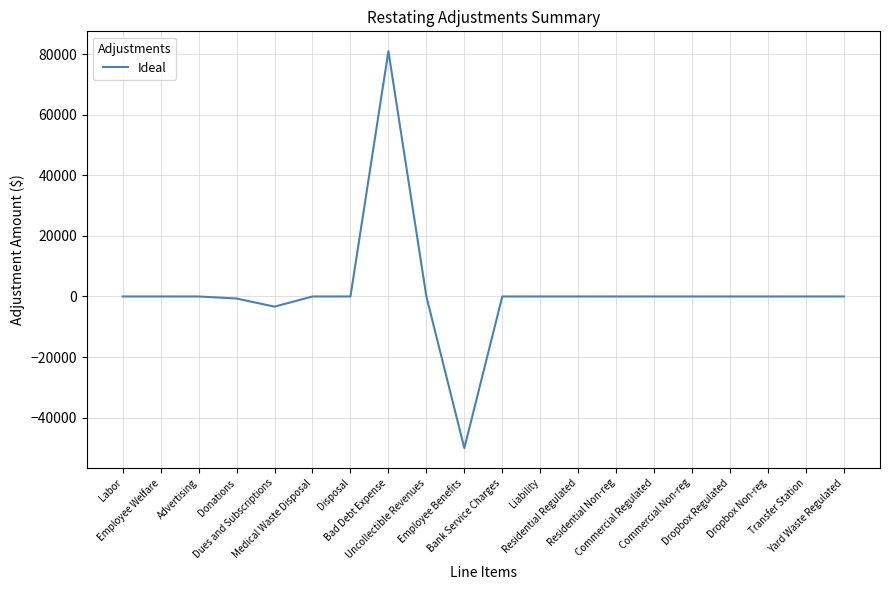

Reading left to right, what are all the values shown in this chart?

0.0	0.0	0.0	-675.0	-3360.0	0.0	0.0	81040.3	0.0	-50106.9	0.0	0.0	0.0	0.0	0.0	0.0	0.0	0.0	0.0	0.0